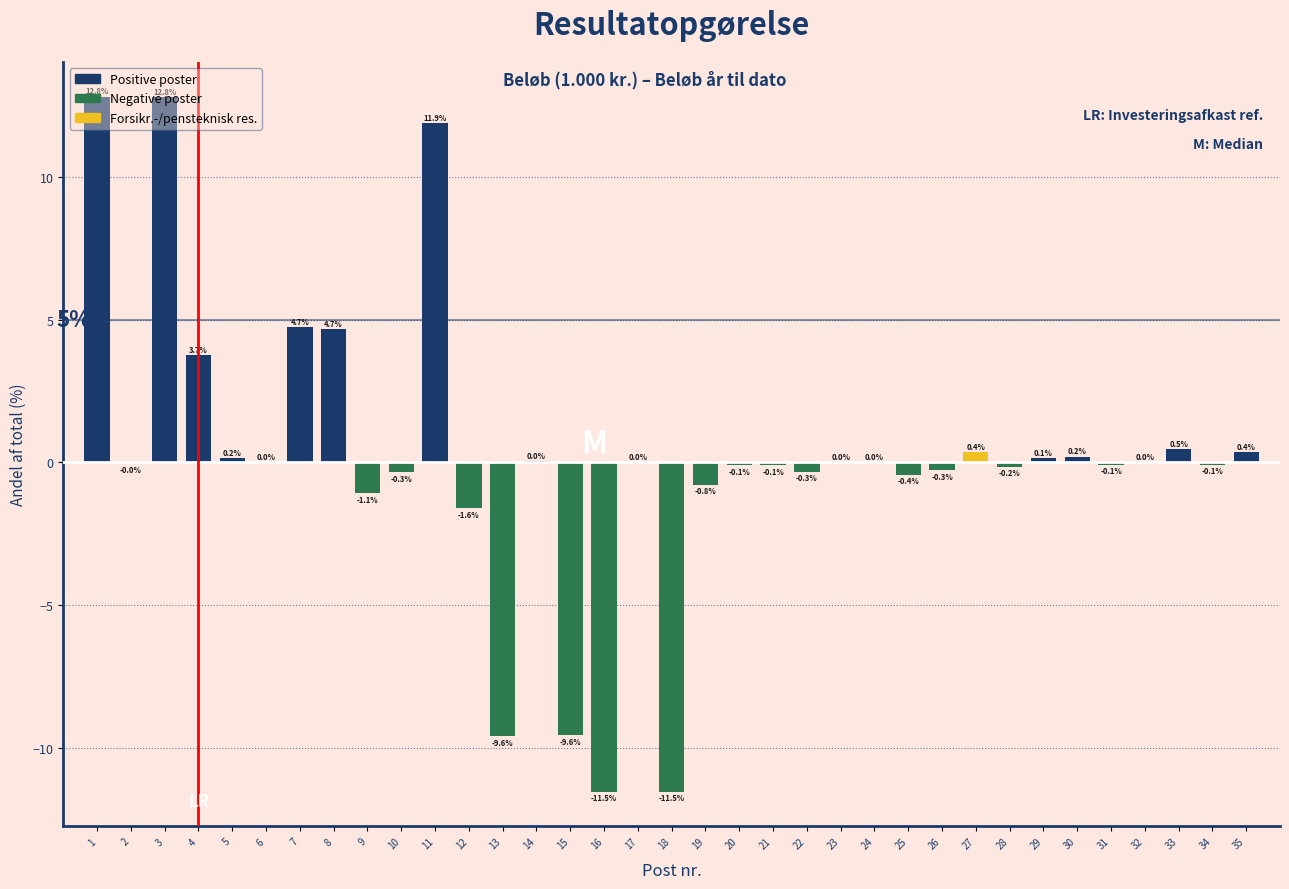

Which has a higher value, 23 or 27?

27